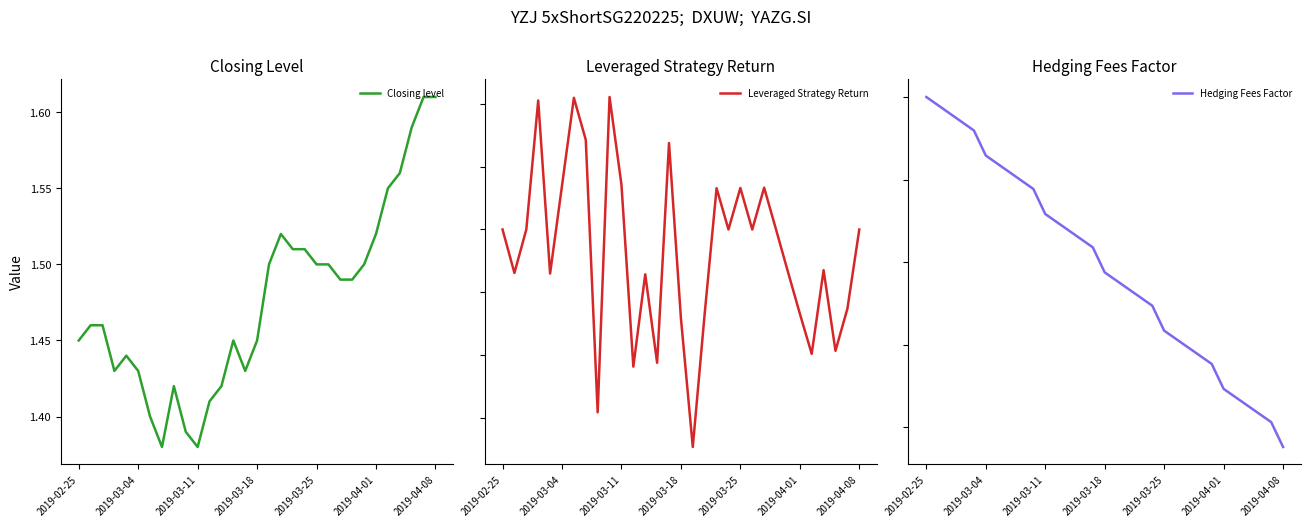

Where does the Leveraged Strategy Return series first go above 0?

2019-03-11